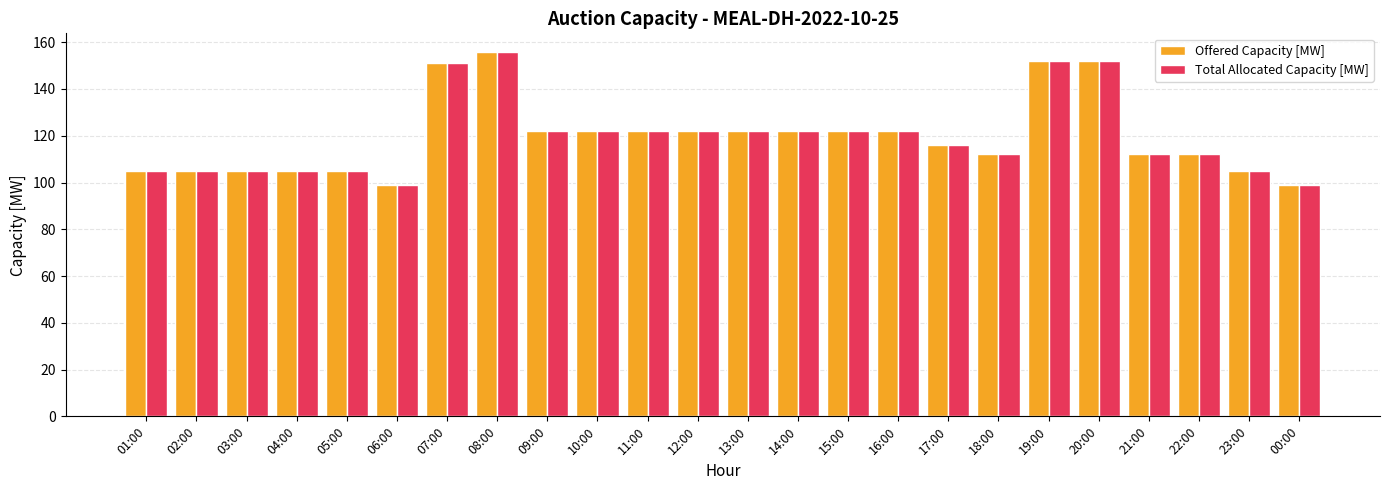

What is the difference between the Offered Capacity [MW] values at 07:00 and 08:00?

5